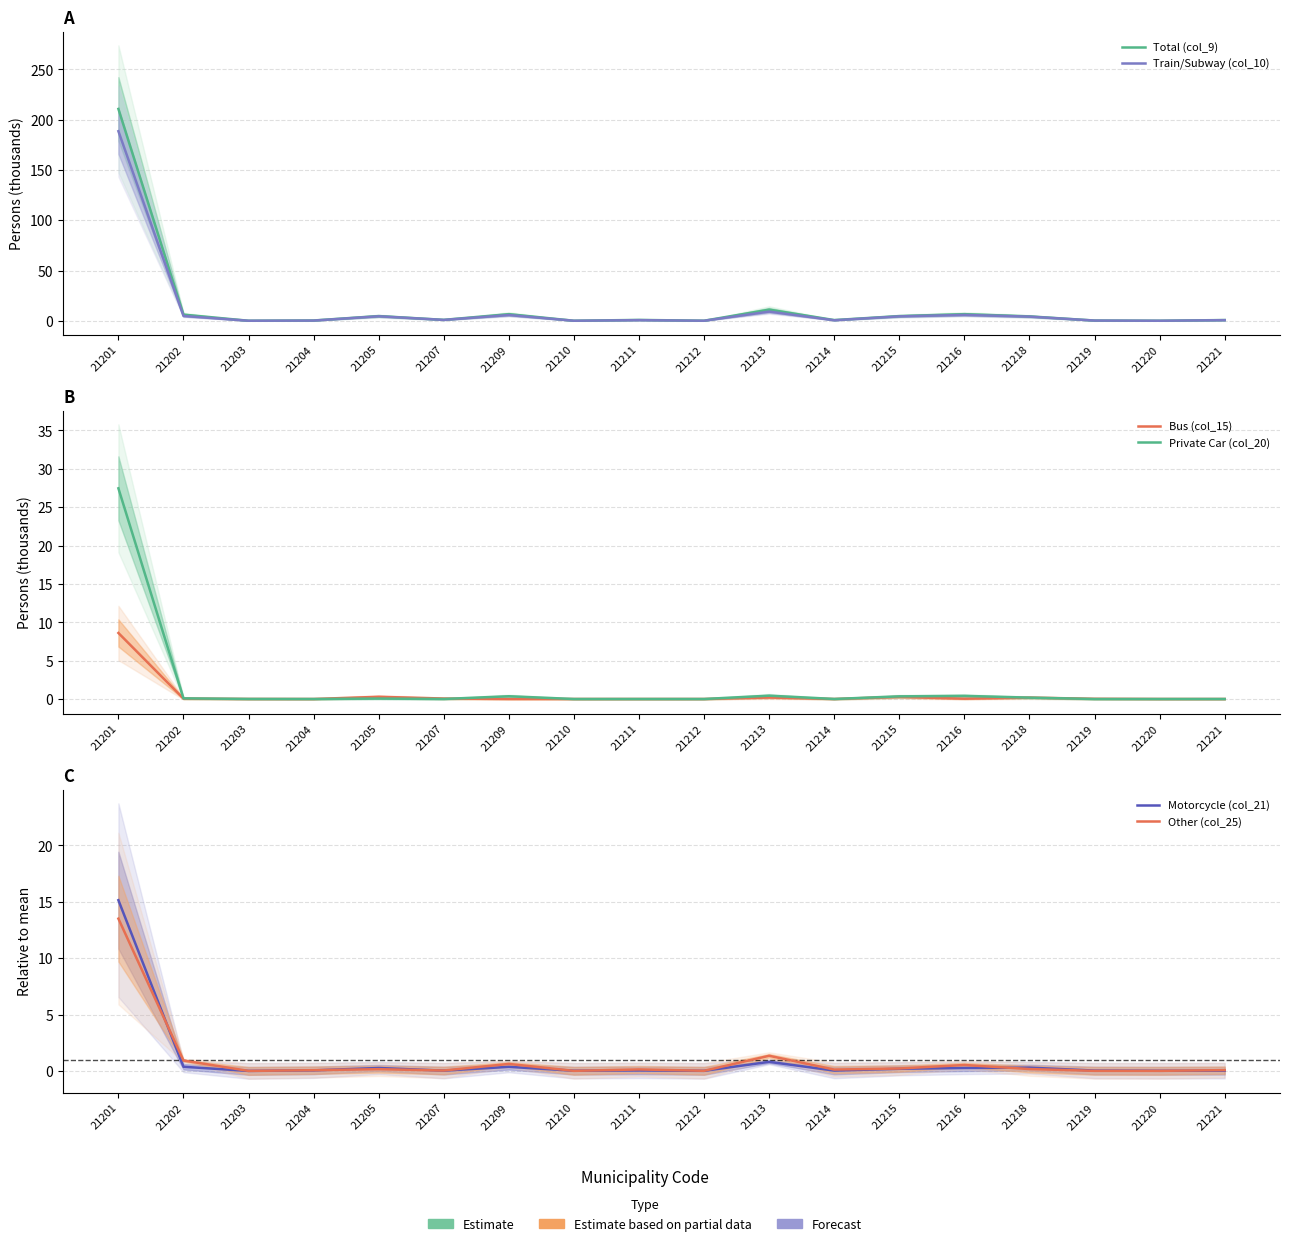

Which has a higher value, 21212 or 21214?

21214